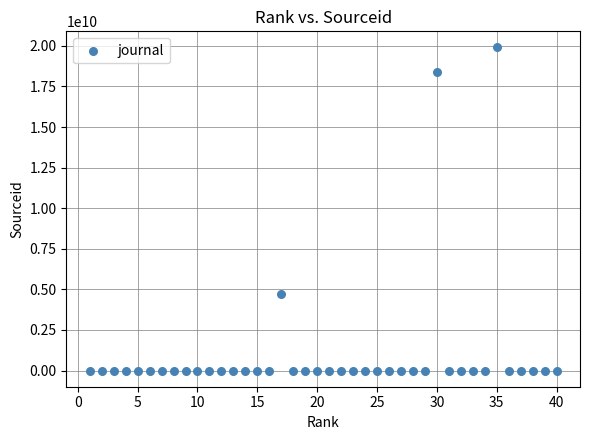

What is the range of X values (max minus min)?

39